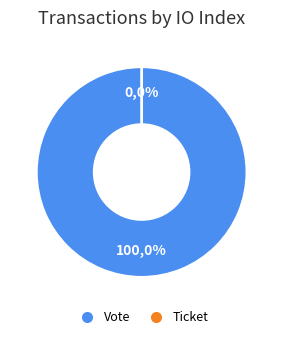

Count the number of slices in the pie.

2